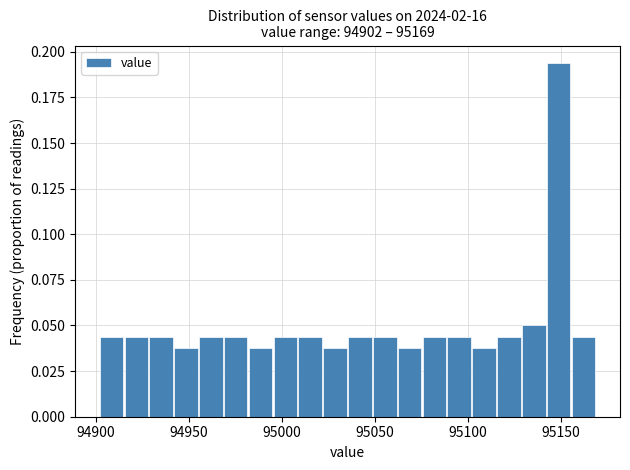

Around what value on the x-axis is the tallest bar? Give the approximate position of its centre, as read against the axis.

95150